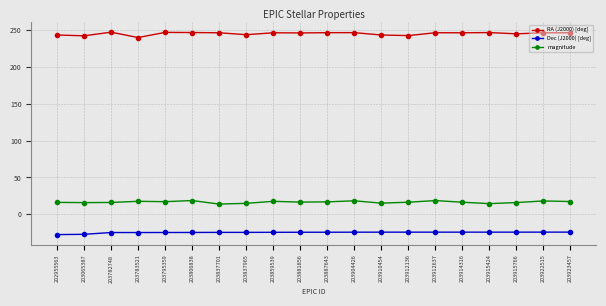

What is the difference between the highest and lowest values at 203783521?

265.1